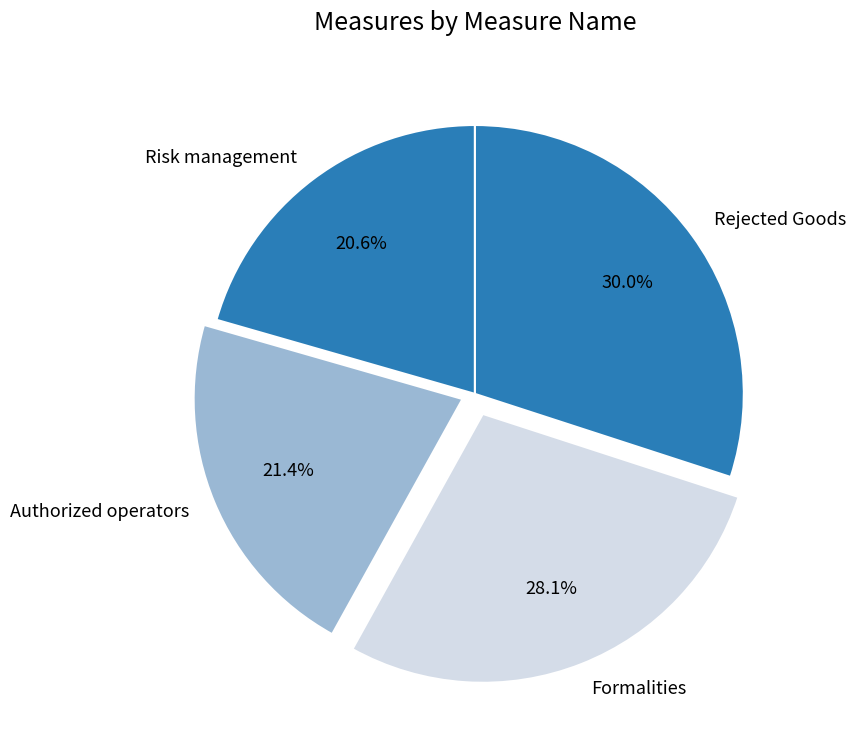

What percentage is the Authorized operators slice, to the nearest percent?

21%